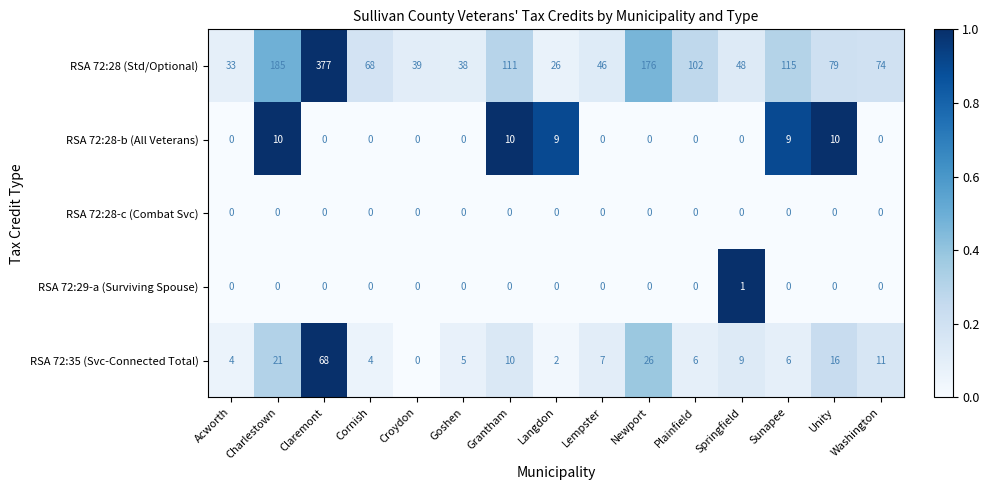

What is the difference between the maximum and minimum values in the RSA 72:28 (Std/Optional) series?

351